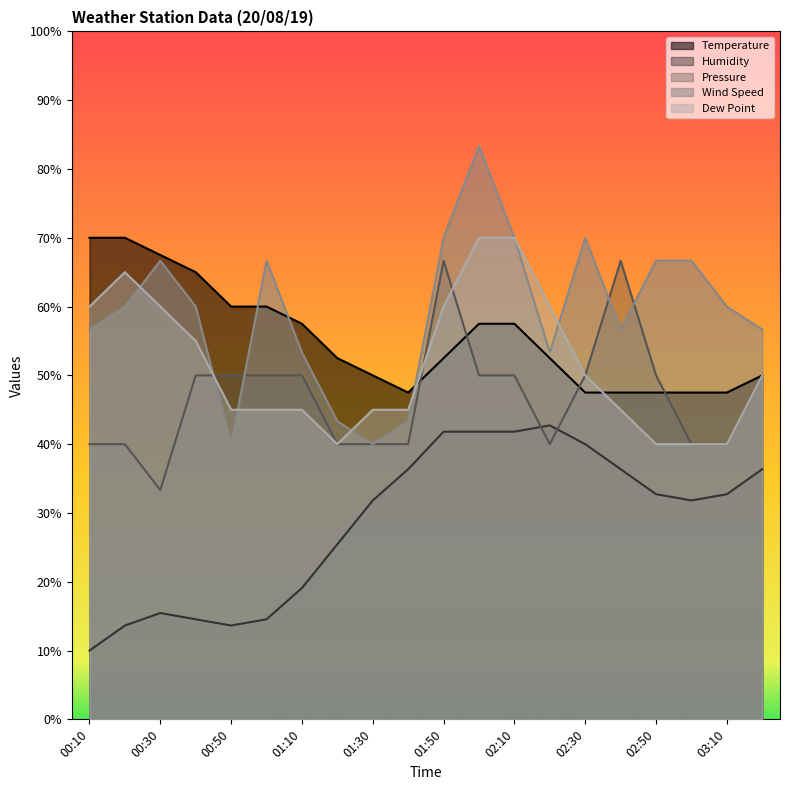

How many values in the Wind Speed series are below 60?

9